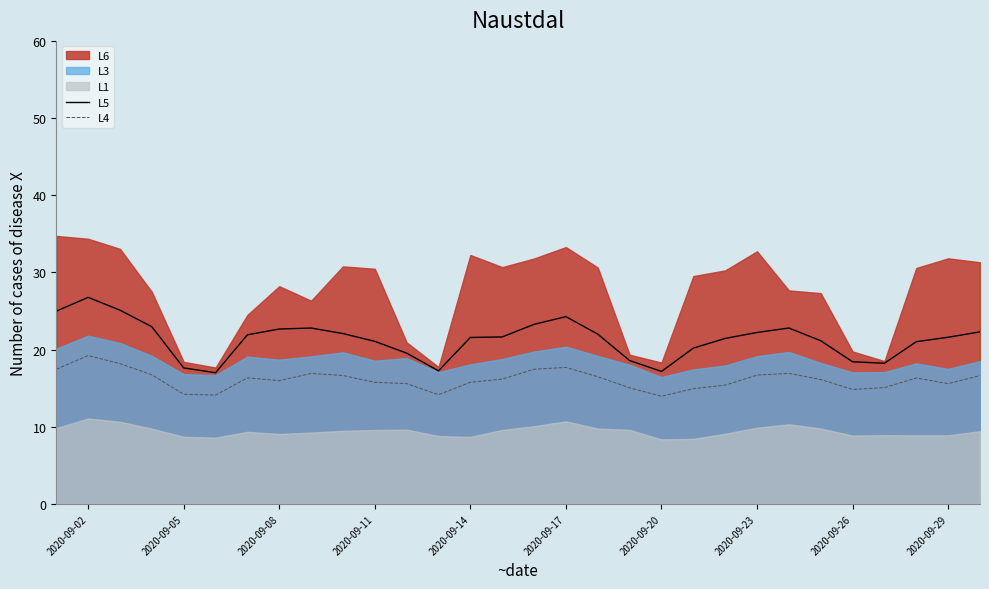

The L5 series shows 22.2 at 2020-09-23. True or false?

True